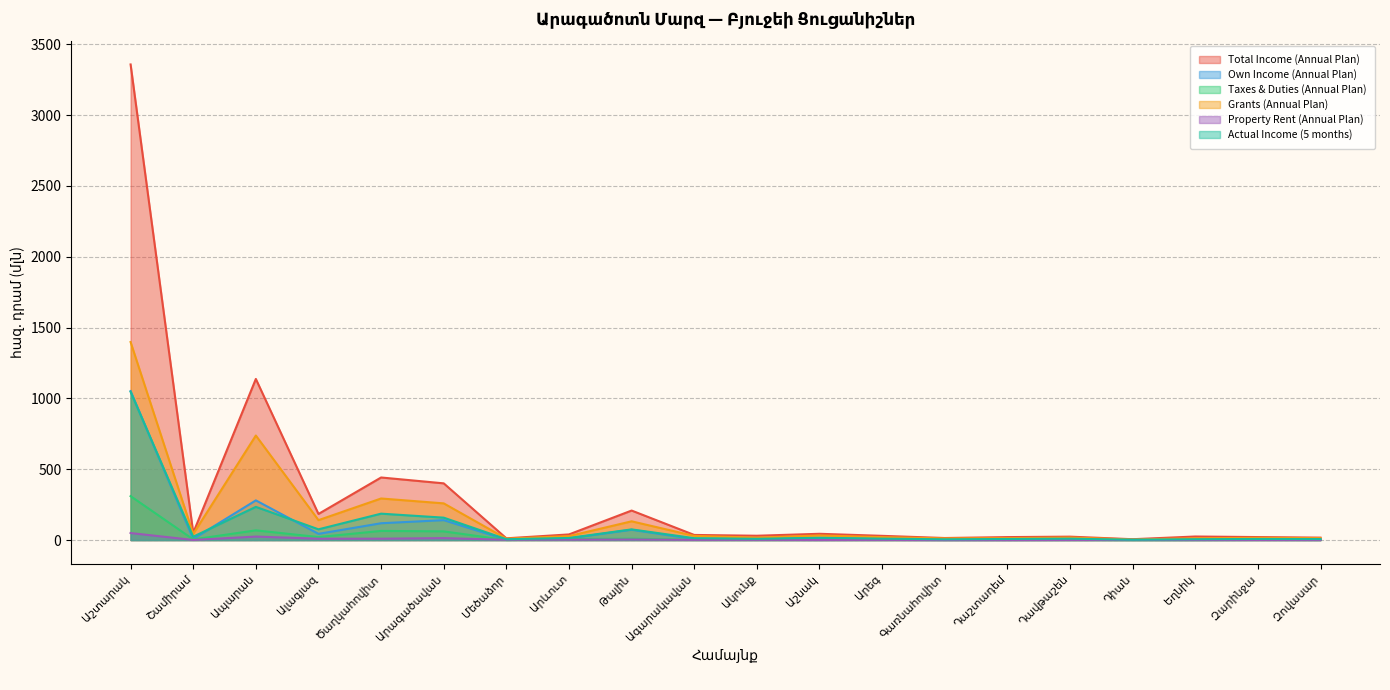

What position from the right is Զարինջա?

2